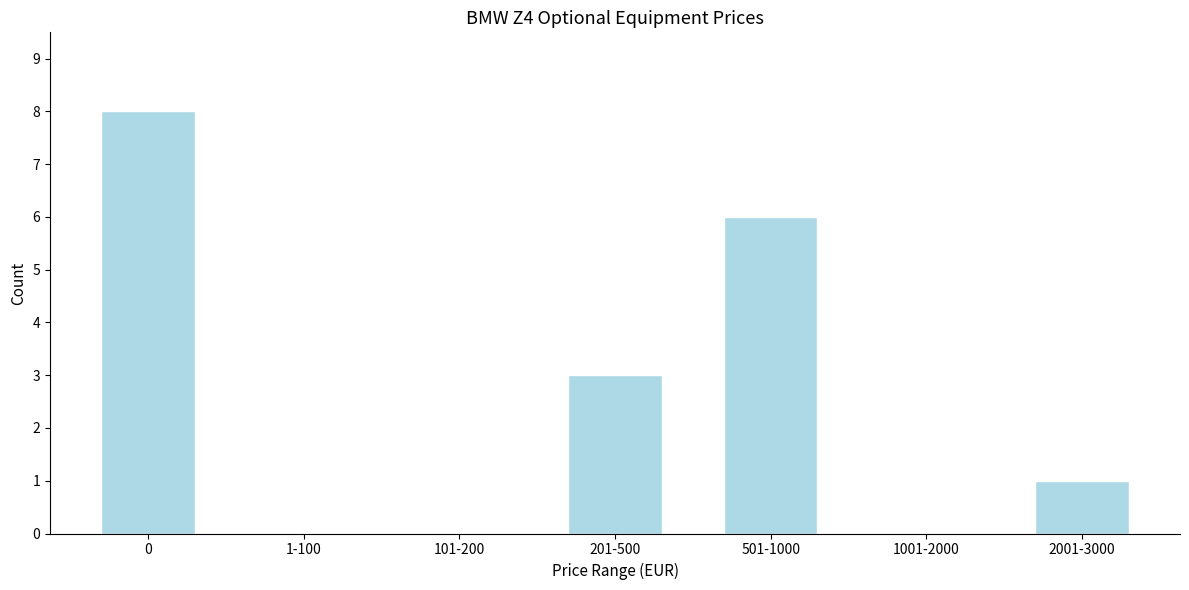

Reading right to left, what are all the values shown in this chart?

2001-3000=1	1001-2000=0	501-1000=6	201-500=3	101-200=0	1-100=0	0=8